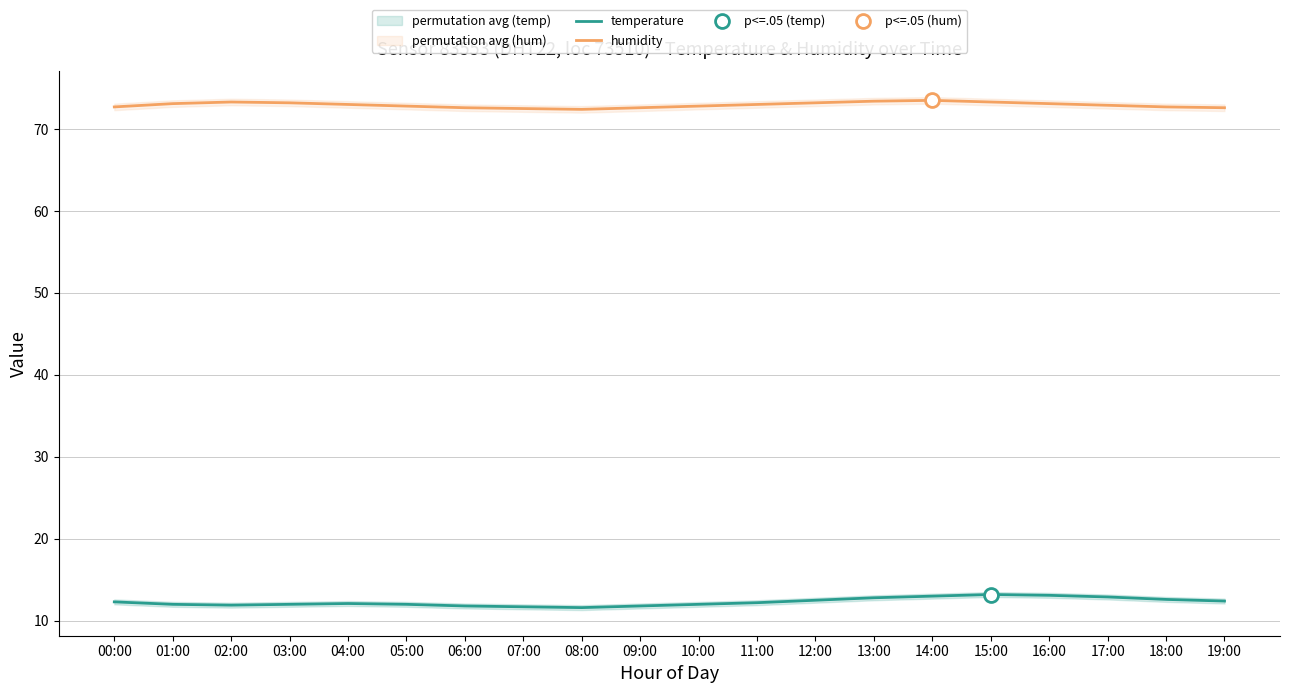

Where does the temperature series first go above 12?

00:00